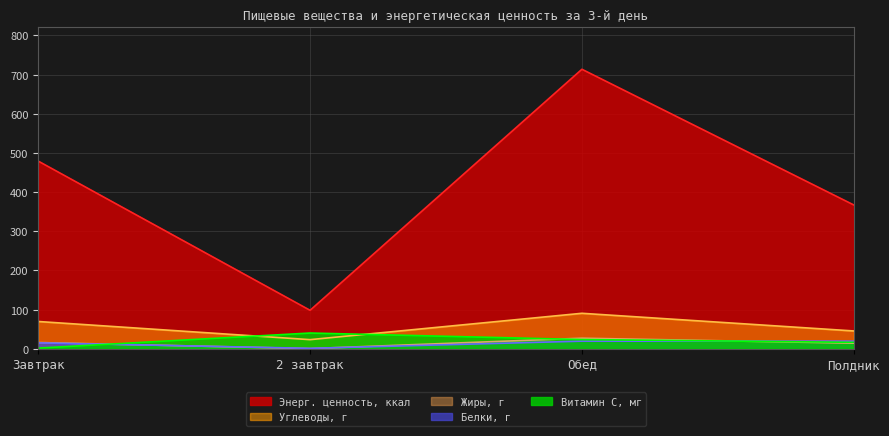

Rank the series by their maximum value, from lowest to highest.

Белки, г, Жиры, г, Витамин С, мг, Углеводы, г, Энерг. ценность, ккал